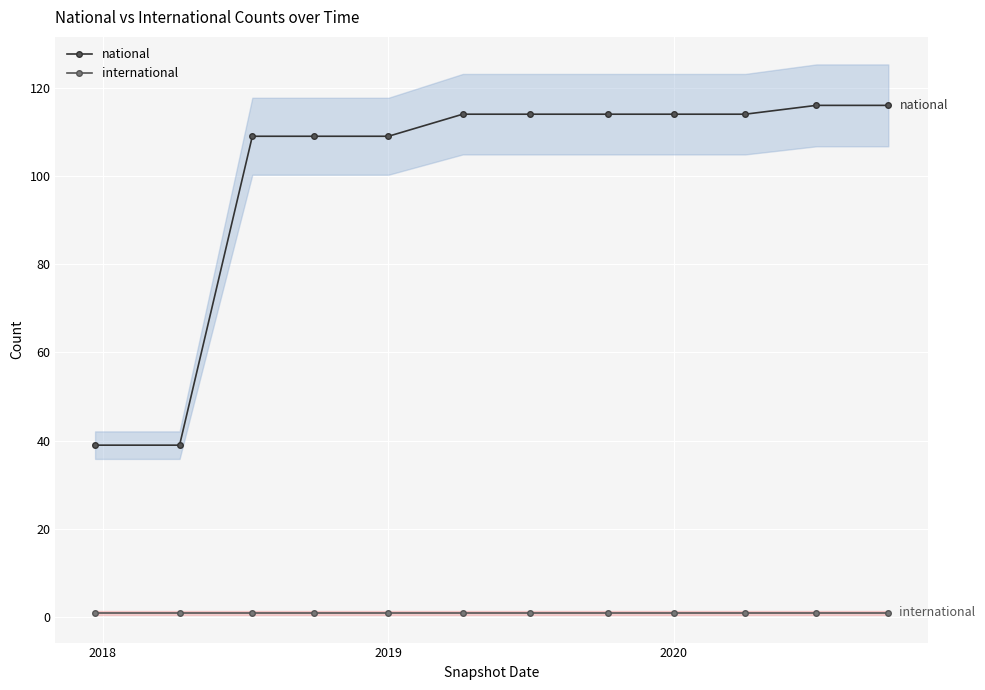

What are all the series names shown in the legend?

national, international